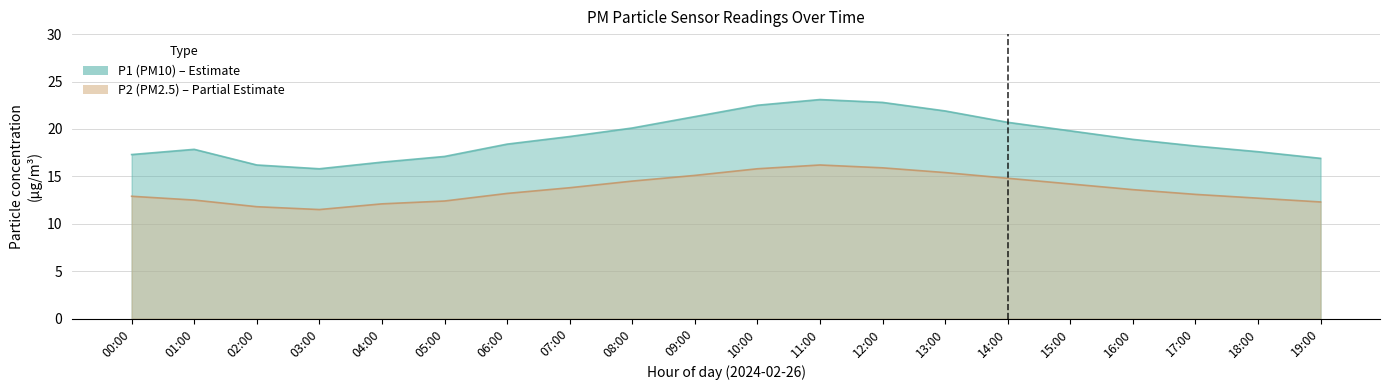

Reading left to right, what are all the values shown in this chart?

P1: 17.3	17.9	16.2	15.8	16.5	17.1	18.4	19.2	20.1	21.3	22.5	23.1	22.8	21.9	20.7	19.8	18.9	18.2	17.6	16.9
P2: 12.9	12.5	11.8	11.5	12.1	12.4	13.2	13.8	14.5	15.1	15.8	16.2	15.9	15.4	14.8	14.2	13.6	13.1	12.7	12.3